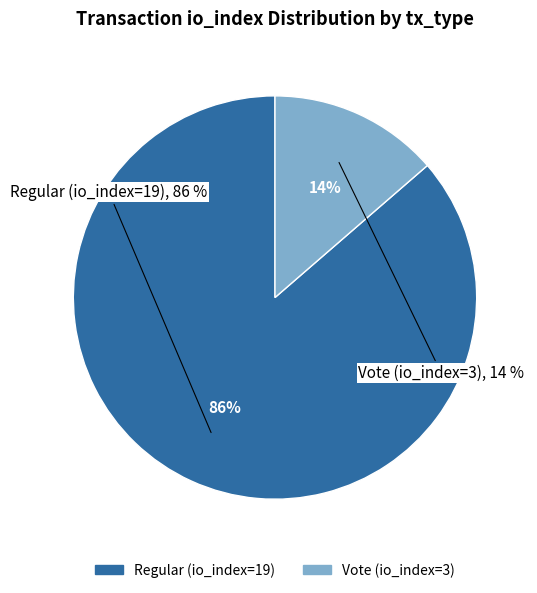

Which slice represents more than half of the pie?

Regular (io_index=19)